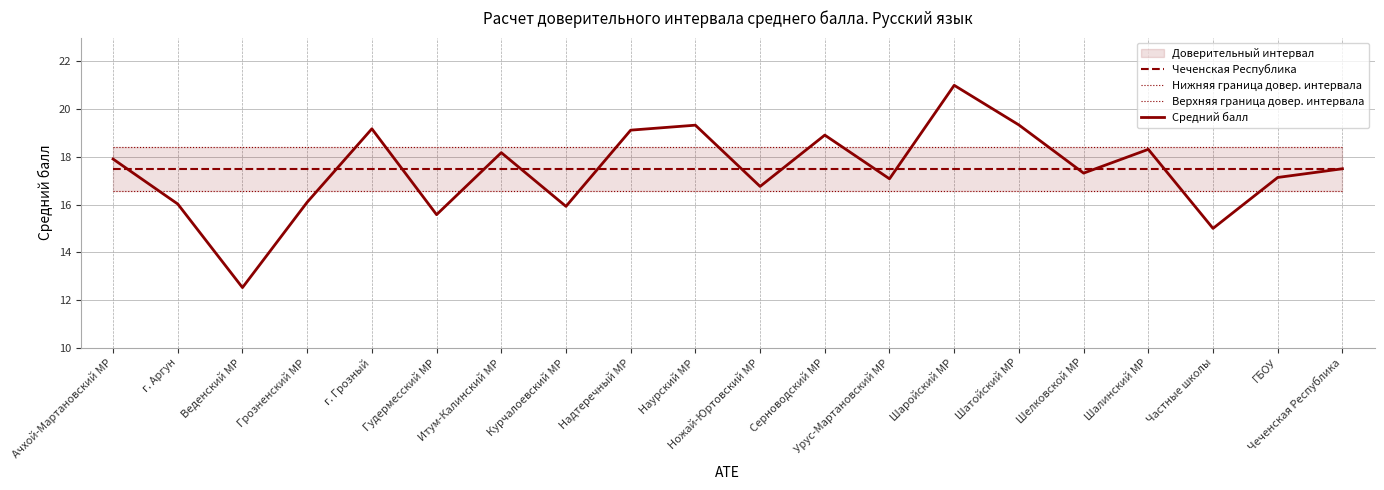

True or false: Чеченская Республика and Верхняя граница довер. интервала intersect in this chart.

False